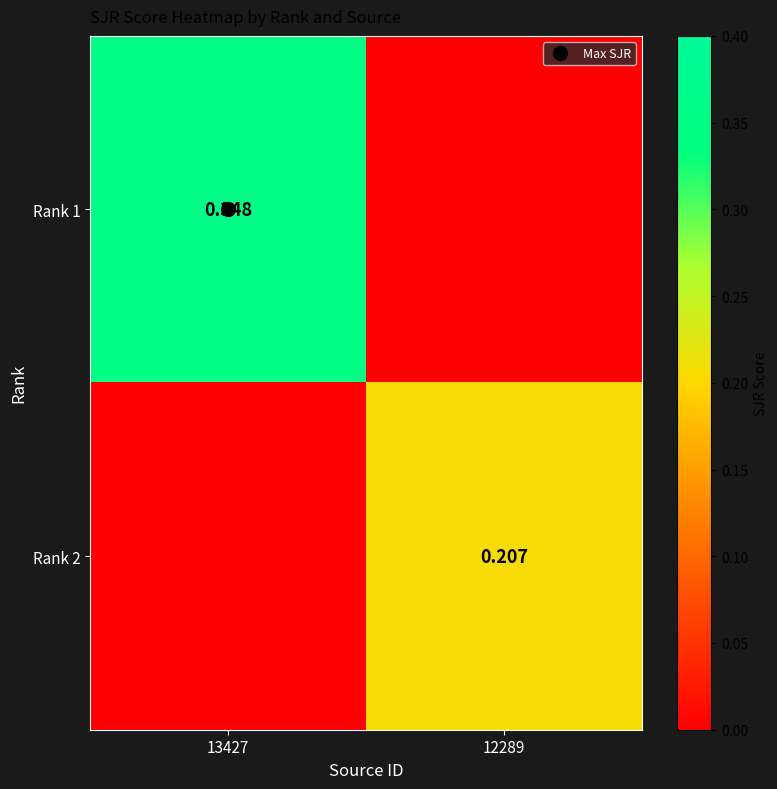

Which series changed the most between 13427 and 12289?

Rank 1